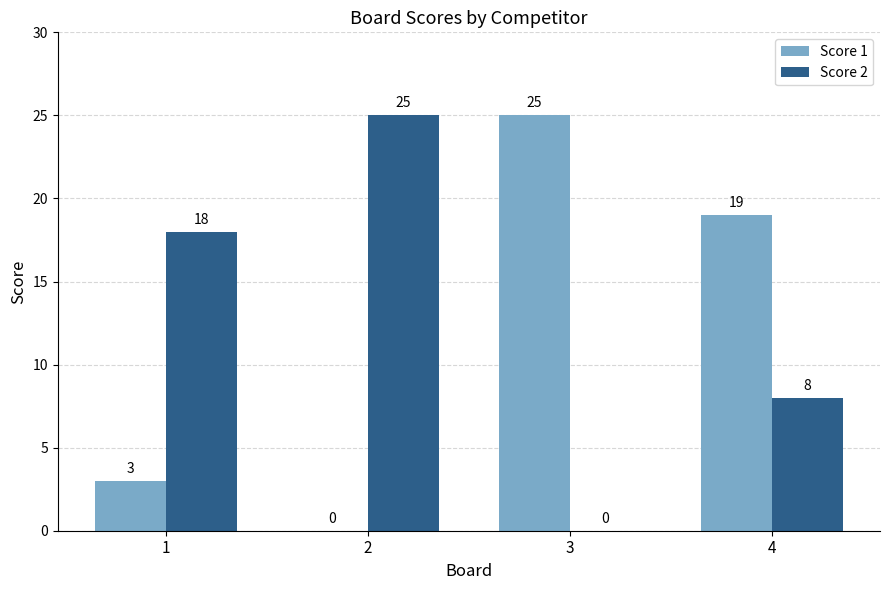

What is the average value of the Score 1 series?

12